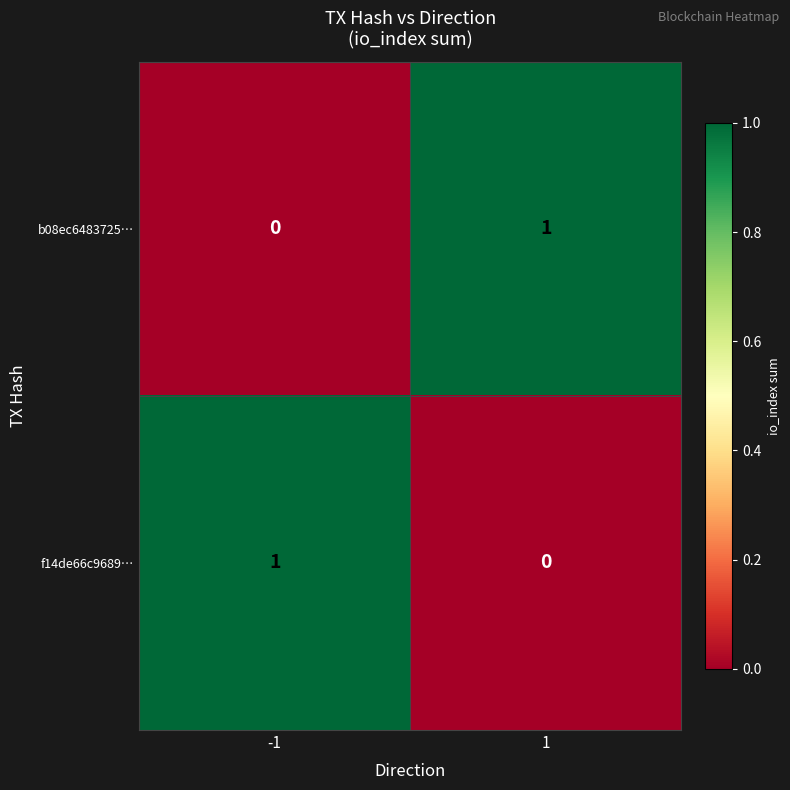

Rank the categories by f14de66c9689… value from highest to lowest.

-1, 1